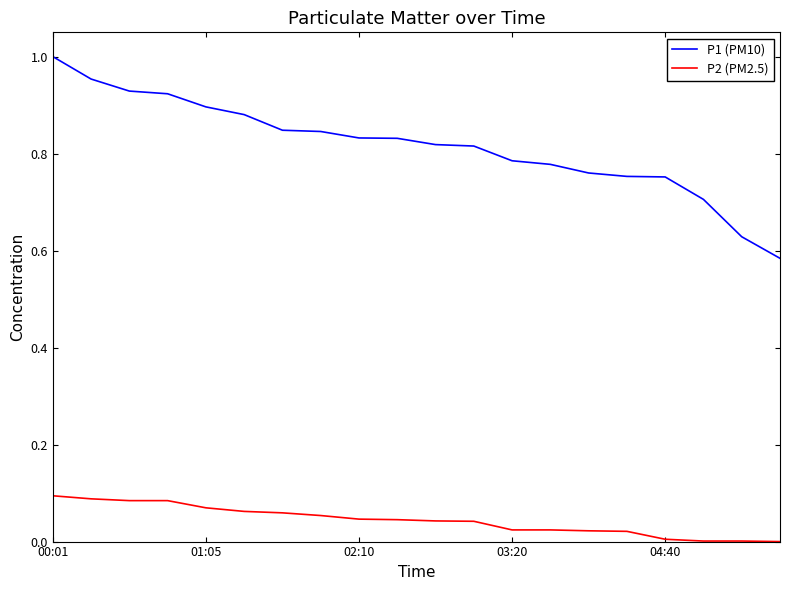

True or false: P2 (PM2.5) and P1 (PM10) intersect in this chart.

False